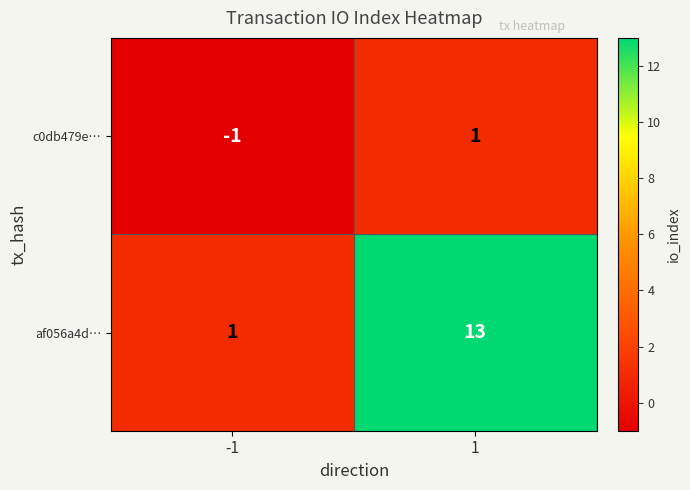

At how many categories does at least one series exceed 6?

1